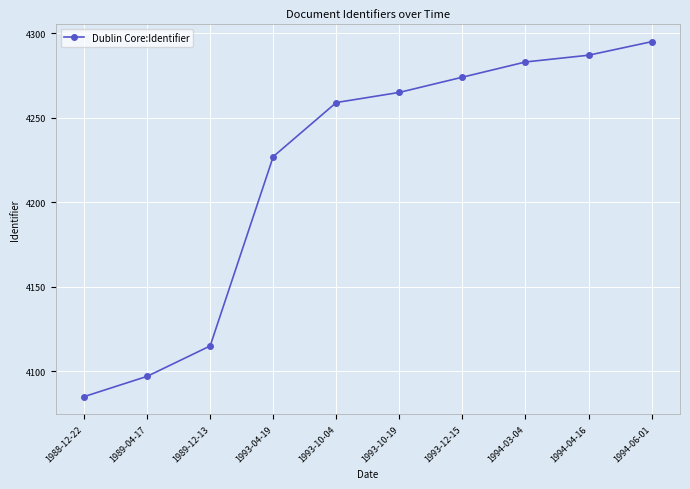

Reading left to right, what are all the values shown in this chart?

1988-12-22=4085	1989-04-17=4097	1989-12-13=4115	1993-04-19=4227	1993-10-04=4259	1993-10-19=4265	1993-12-15=4274	1994-03-04=4283	1994-04-16=4287	1994-06-01=4295